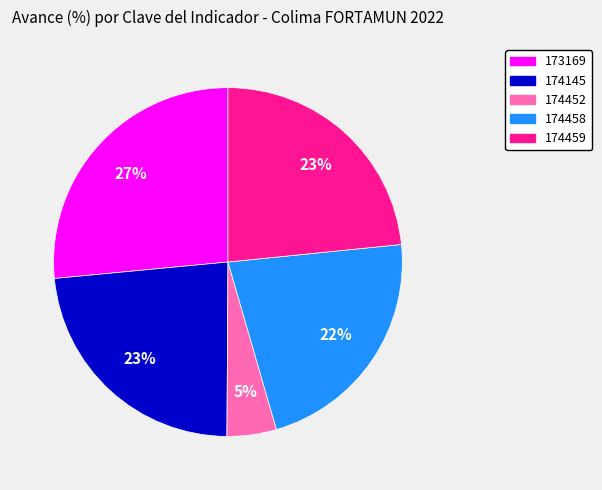

Is 174458 the majority of the pie?

No